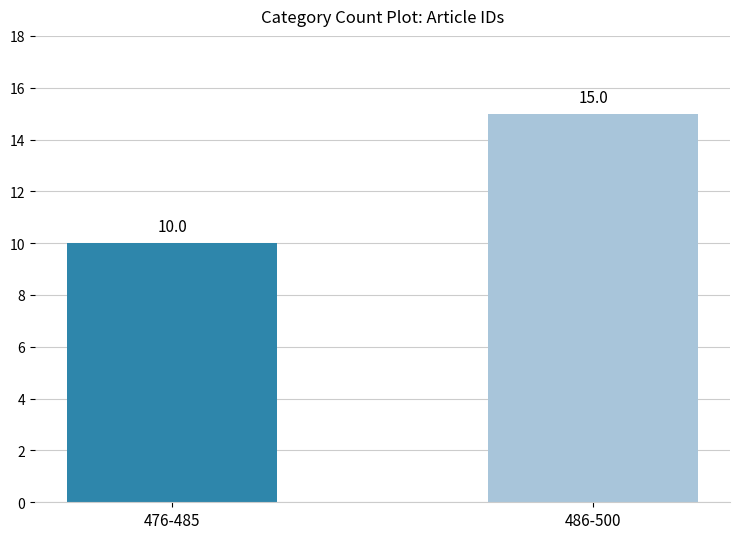

At which label is the value closest to 12?

476-485